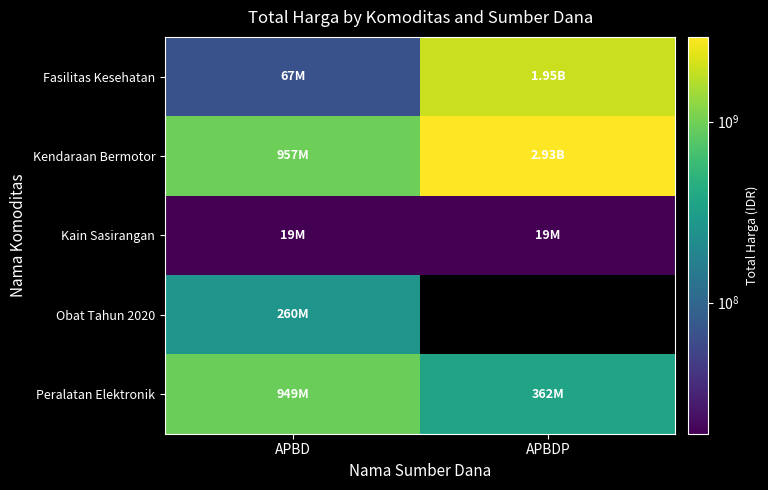

True or false: Peralatan Elektronik has a value of 123294557.7 at APBDP.

False